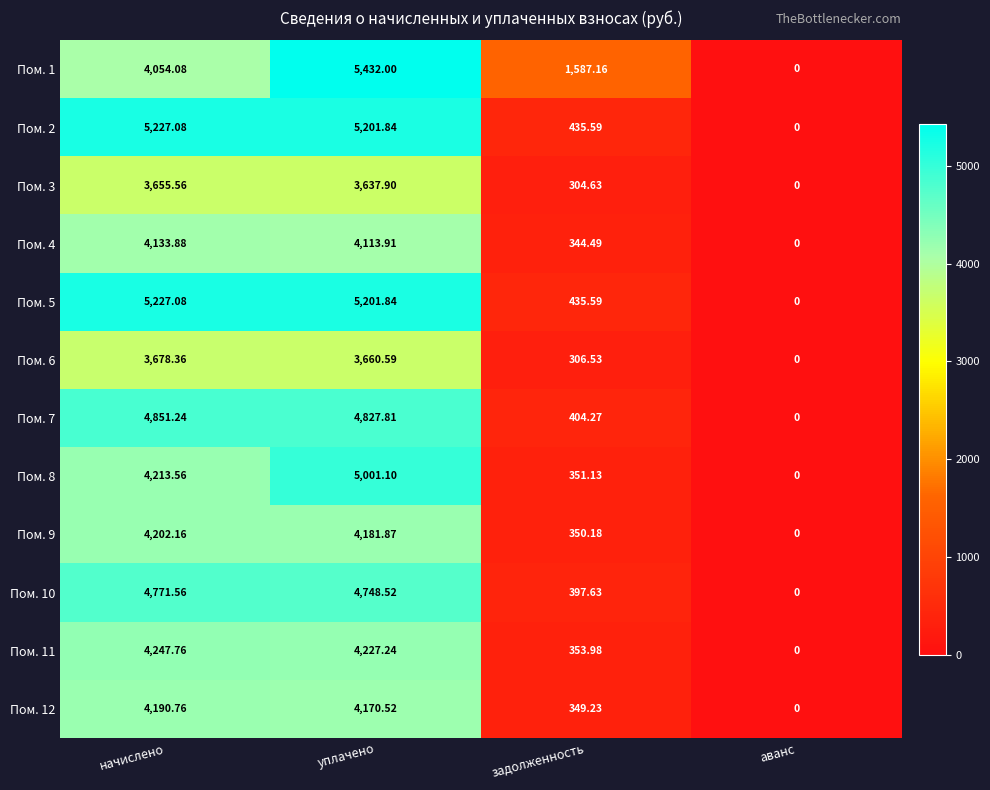

Which category has the lowest value across all series?

аванс